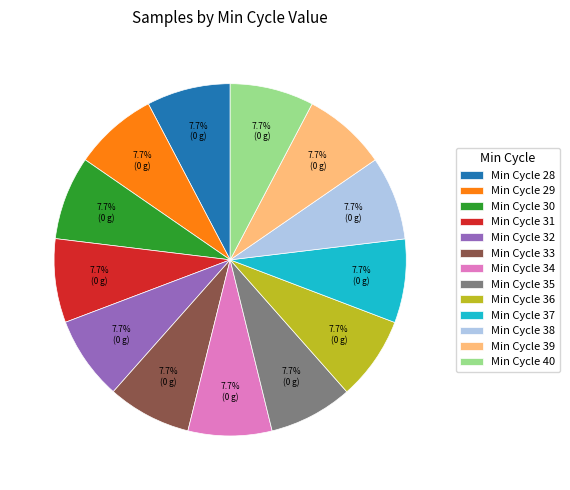

Approximately how many times larger is the value at Min Cycle 36 compared to Min Cycle 37?

1.0